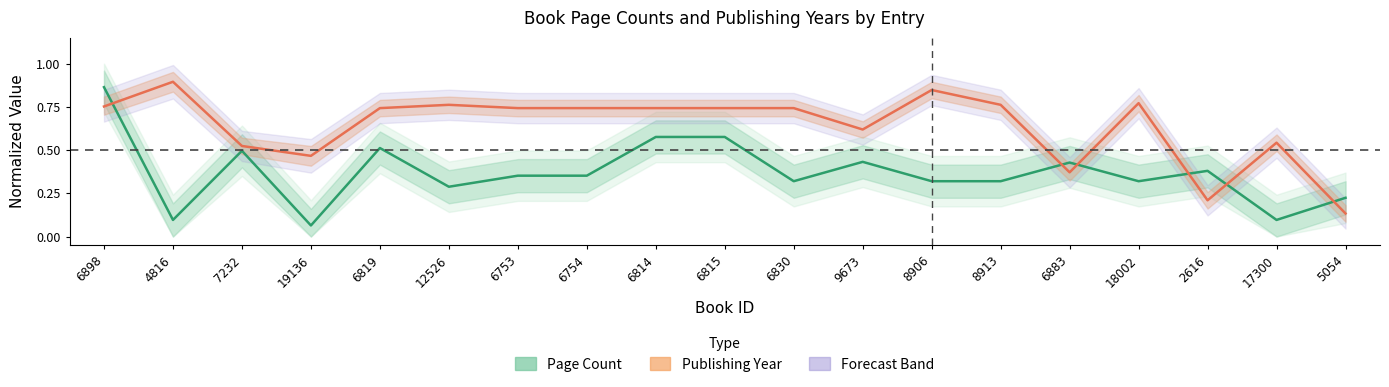

The Page Count (center) series shows 0.1 at 4816. True or false?

True